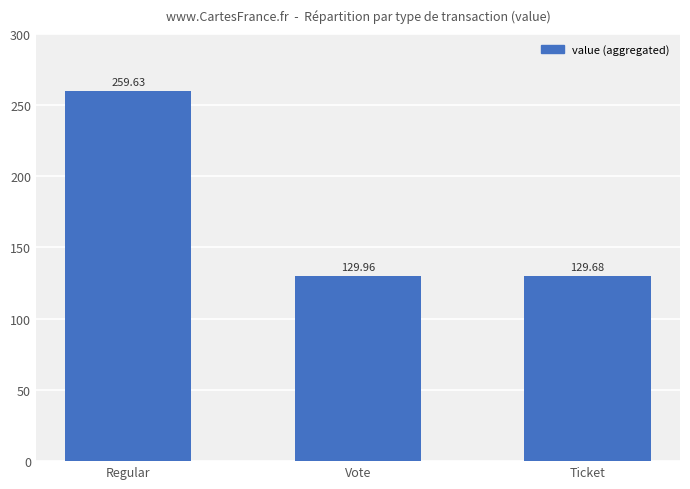

What position from the right is Vote?

2